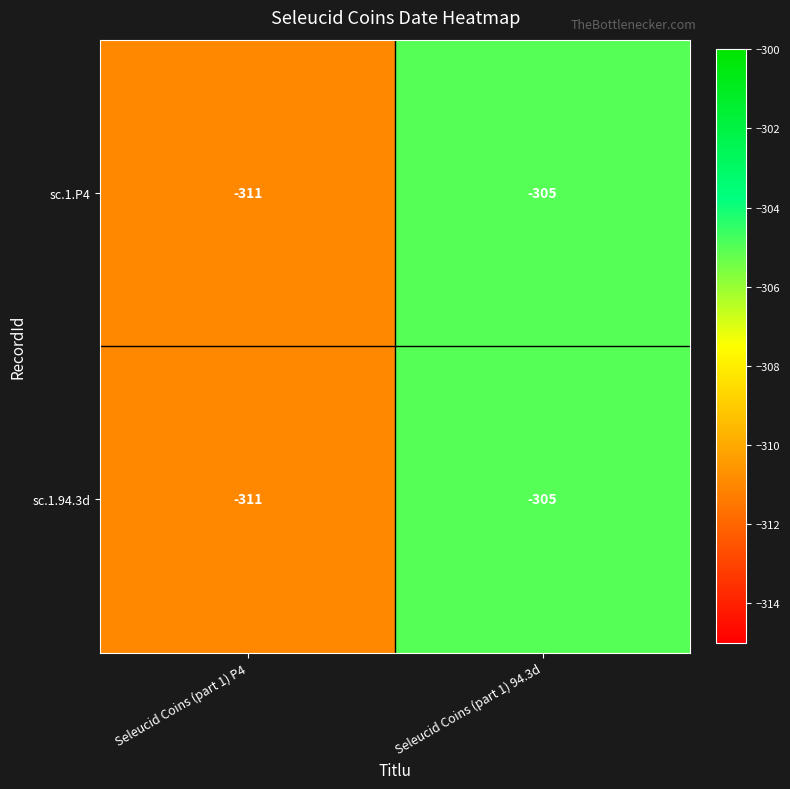

Where is sc.1.94.3d nearest to the value -308?

Seleucid Coins (part 1) P4